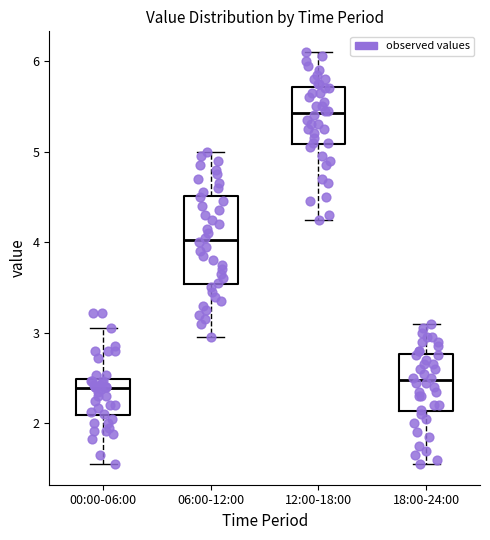

Reading left to right, transcribe this box plot: for each box, give where its median line is, the range the box spans, and where its two whiskers end, as read against the y-axis. The values are not printed on the chart, so give them approximately, as read against the axis.

00:00-06:00: median 2.4, box 2.1 to 2.5, whiskers 1.6 to 3.1
06:00-12:00: median 4.0, box 3.5 to 4.5, whiskers 3.0 to 5.0
12:00-18:00: median 5.4, box 5.1 to 5.7, whiskers 4.3 to 6.1
18:00-24:00: median 2.5, box 2.1 to 2.8, whiskers 1.6 to 3.1